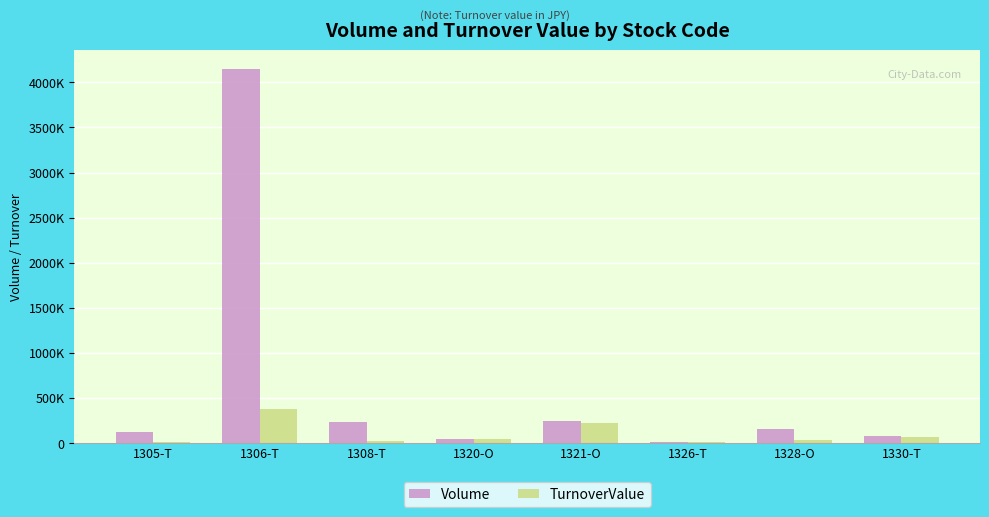

Rank the series by their maximum value, from lowest to highest.

TurnoverValue, Volume